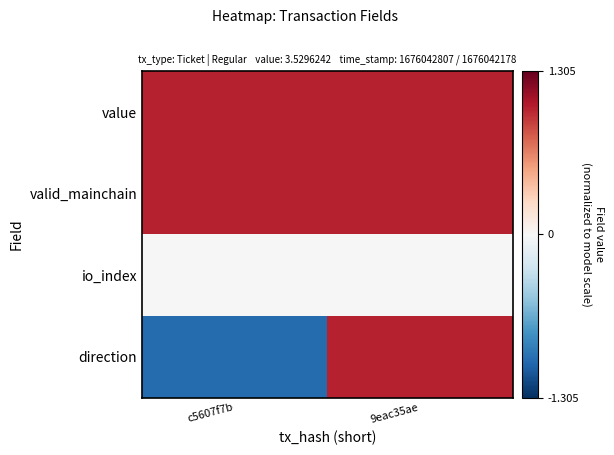

Reading left to right, list all the values displayed in this chart.

value: c5607f7b=1	9eac35ae=1
valid_mainchain: c5607f7b=1	9eac35ae=1
io_index: c5607f7b=0	9eac35ae=0
direction: c5607f7b=-1	9eac35ae=1